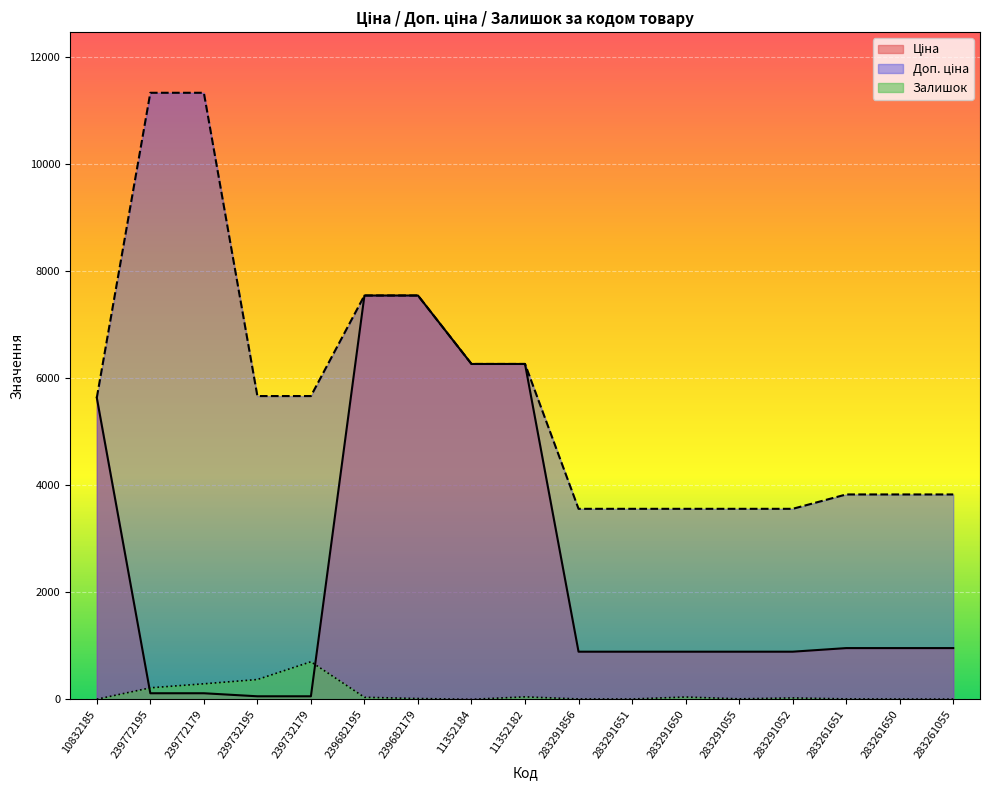

True or false: Ціна has more than 0 interior local peaks.

False